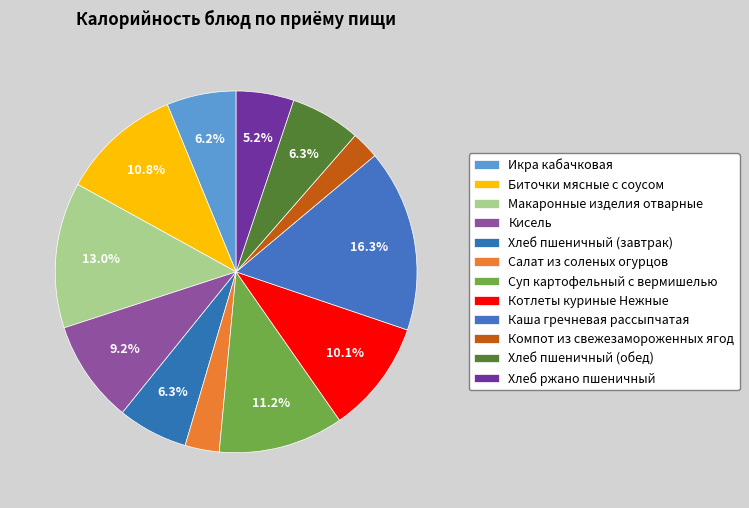

Combined, what portion of the pie is Биточки мясные с соусом and Кисель?

19.9%